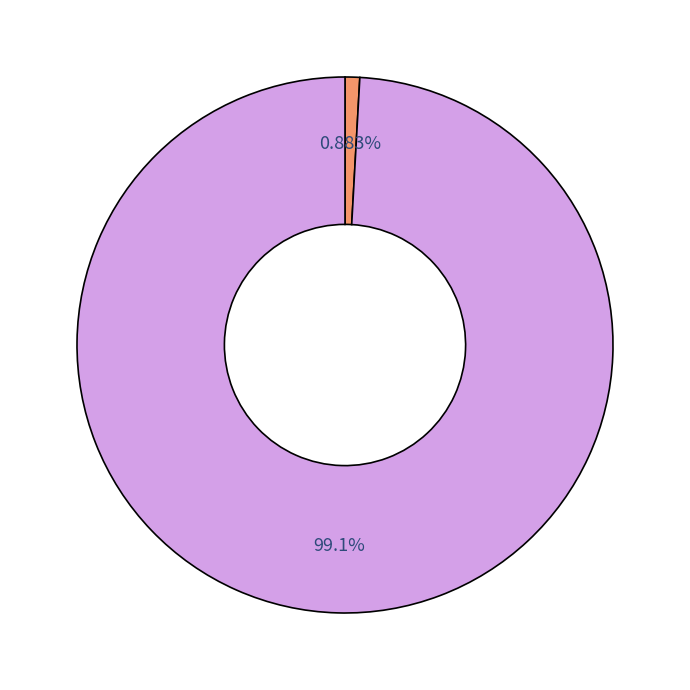

Is there a majority slice in this chart?

Yes